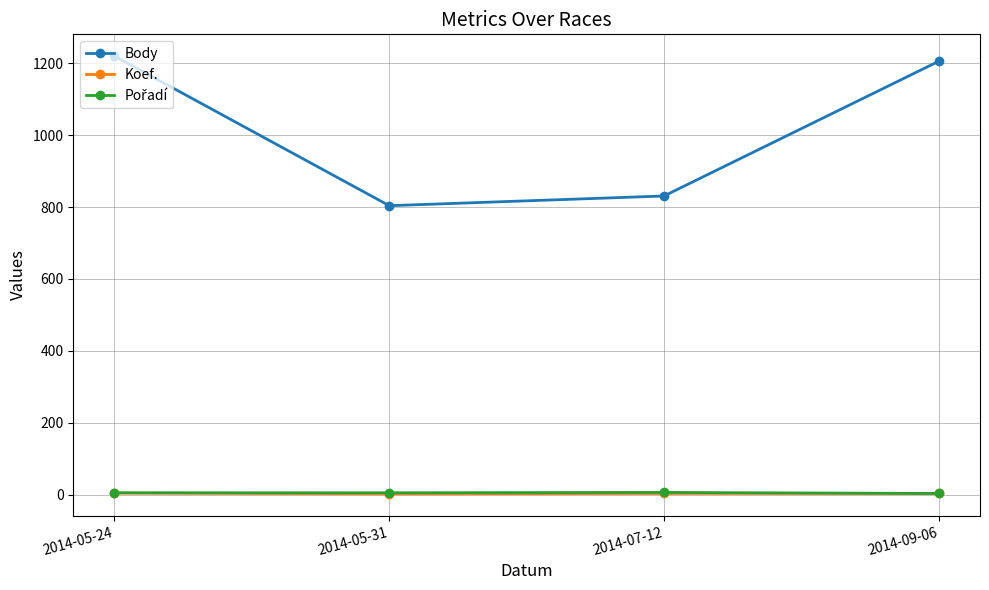

True or false: Body and Koef. intersect in this chart.

False